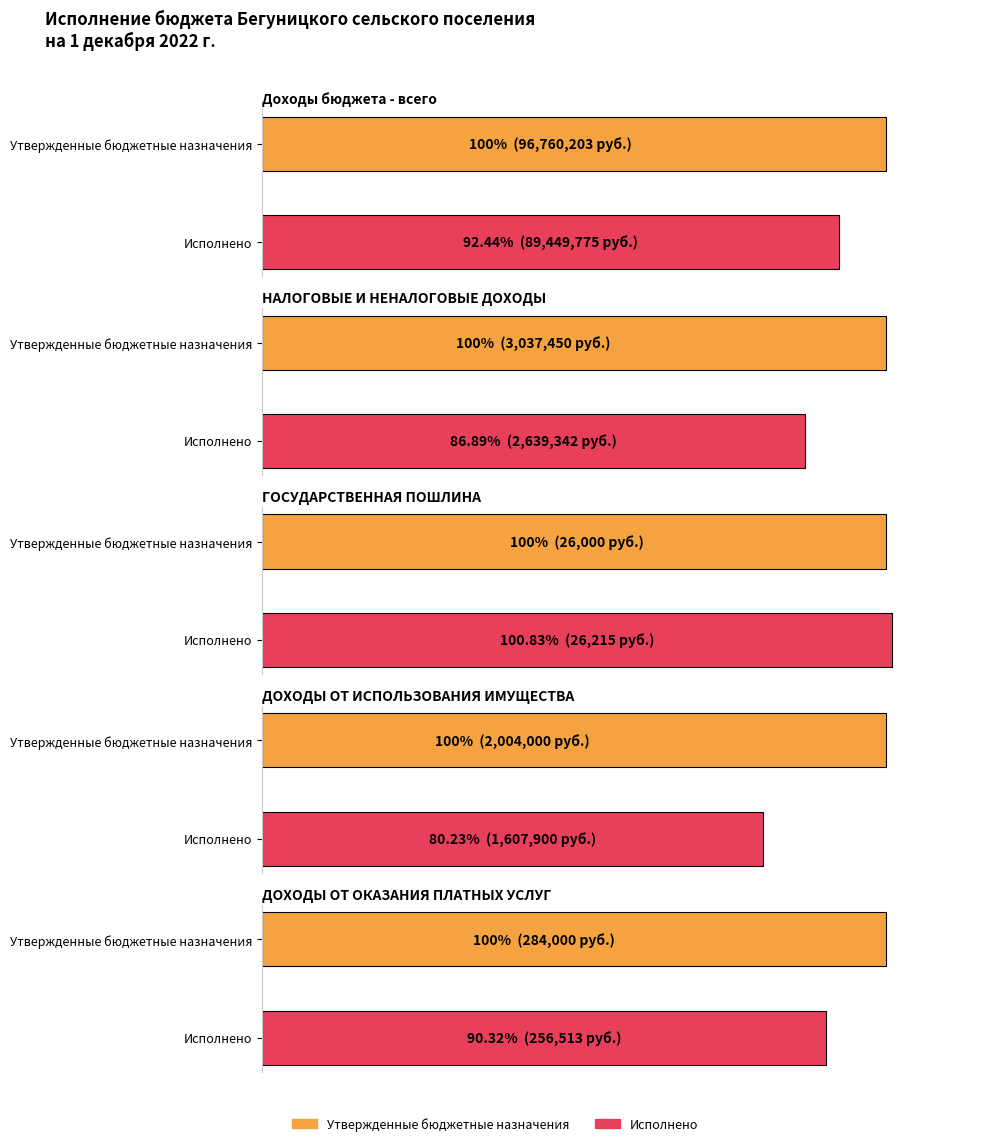

What is the sum of all Исполнено values?

93979745.3